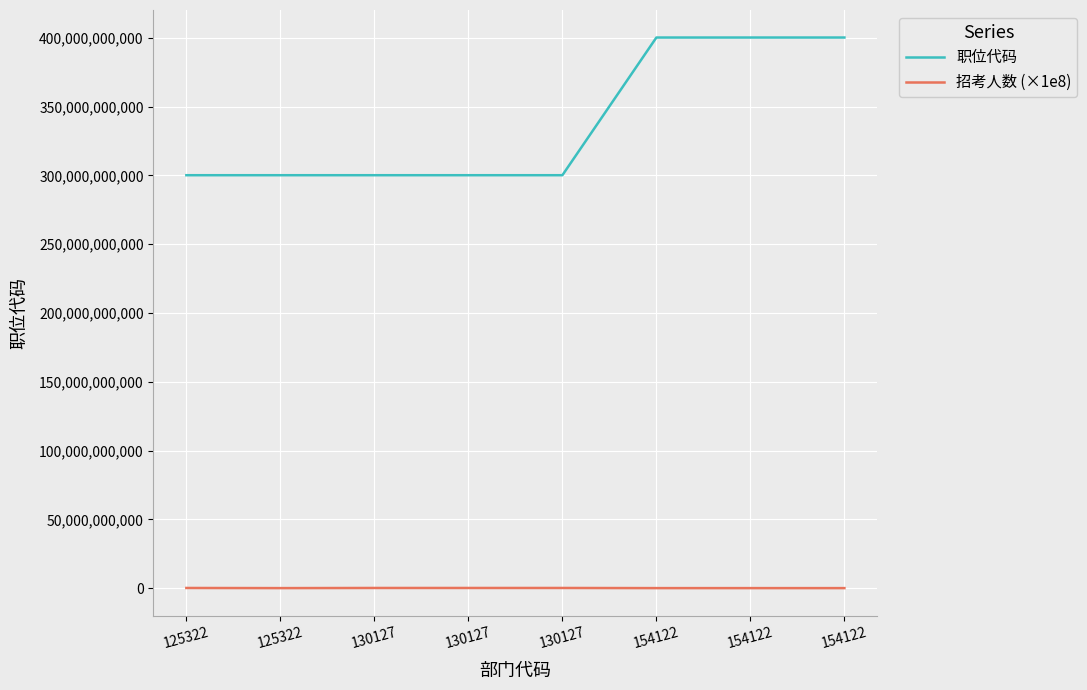

What value does the 职位代码 series have at 130127, to the nearest 100?

300110002000